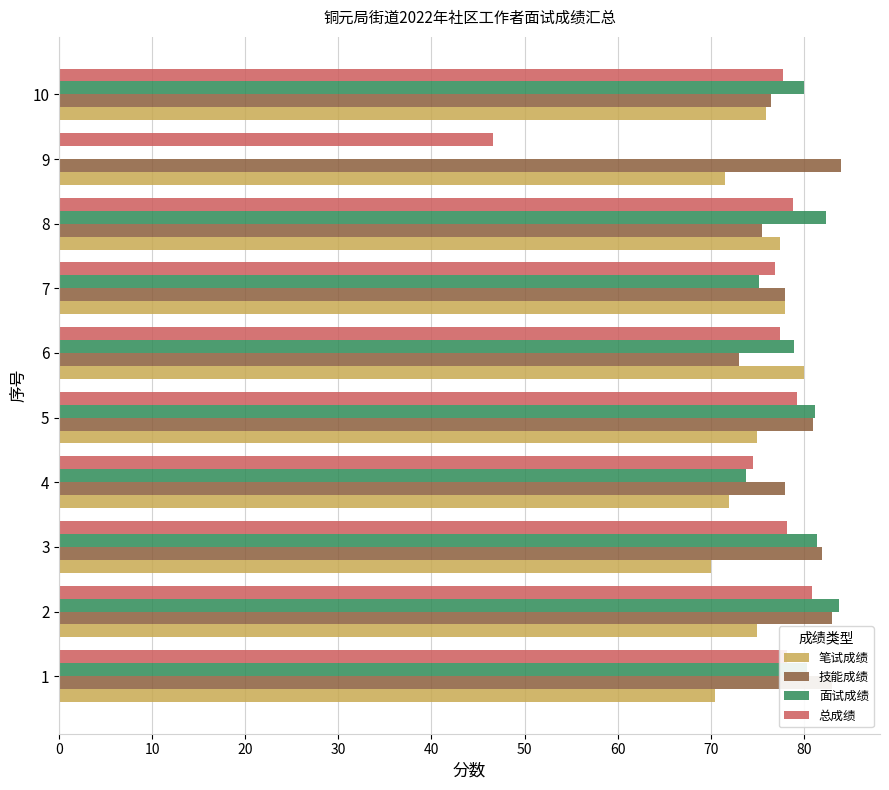

The value of 笔试成绩 at 1 is 70.5. True or false?

True